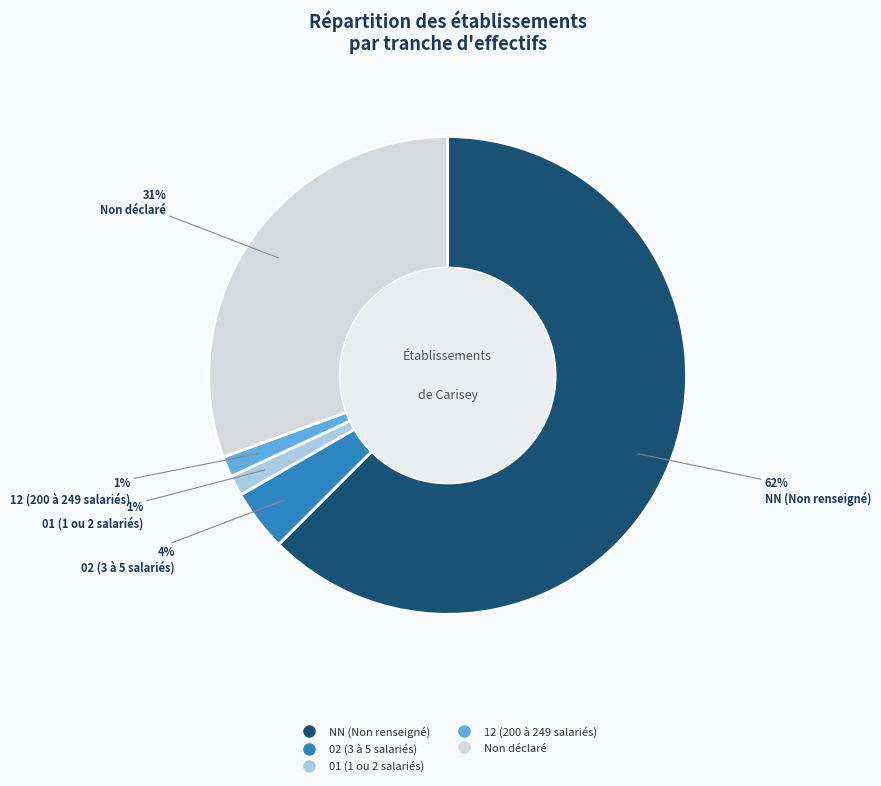

To the nearest percent, what is the average slice percentage?

20%